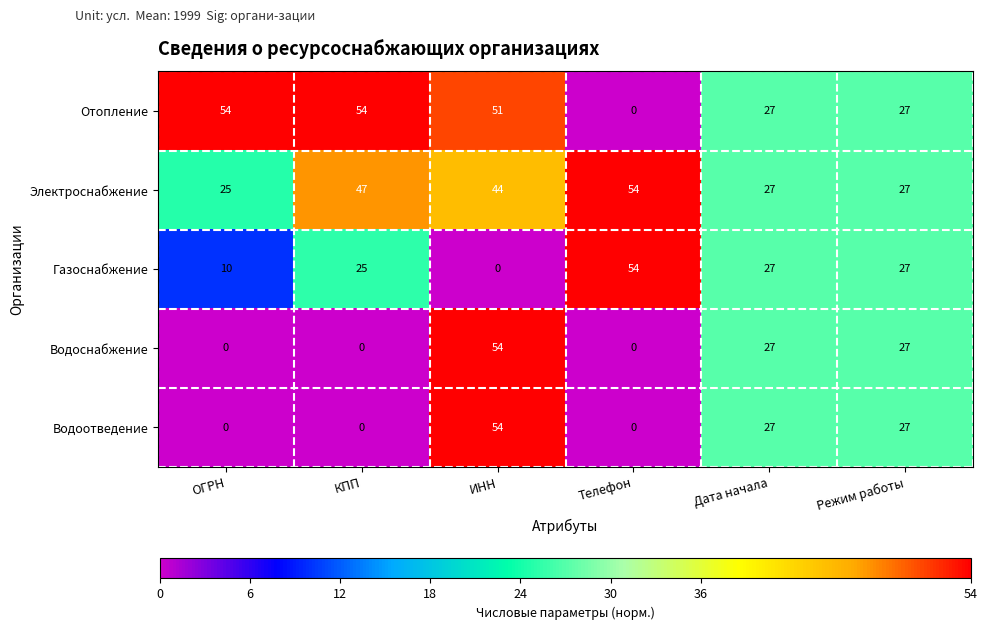

Reading left to right, list all the values displayed in this chart.

Отопление: ОГРН=54	КПП=54	ИНН=51	Телефон=0	Дата начала=27	Режим работы=27
Электроснабжение: ОГРН=25	КПП=47	ИНН=44	Телефон=54	Дата начала=27	Режим работы=27
Газоснабжение: ОГРН=10	КПП=25	ИНН=0	Телефон=54	Дата начала=27	Режим работы=27
Водоснабжение: ОГРН=0	КПП=0	ИНН=54	Телефон=0	Дата начала=27	Режим работы=27
Водоотведение: ОГРН=0	КПП=0	ИНН=54	Телефон=0	Дата начала=27	Режим работы=27